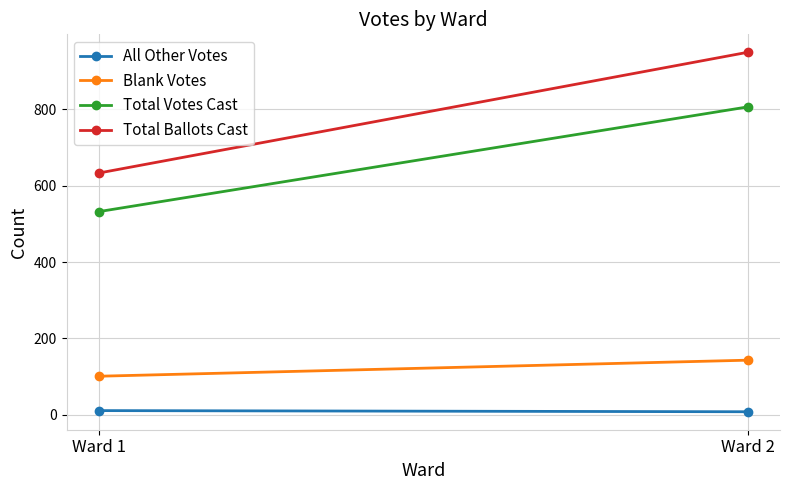

True or false: Blank Votes has a value of 143 at Ward 2.

True